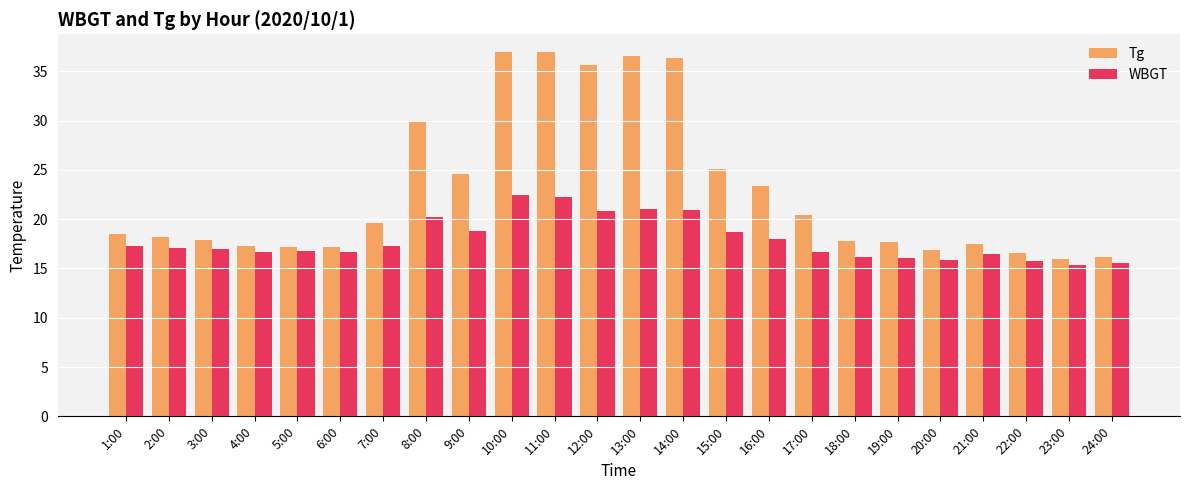

What is the lowest value of the WBGT series?

15.3